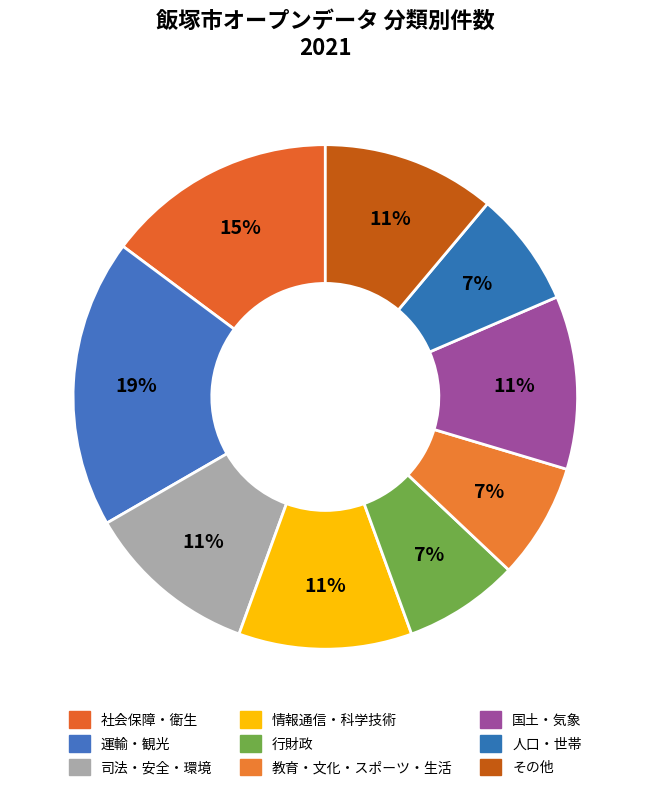

How many segments does this pie chart have?

9